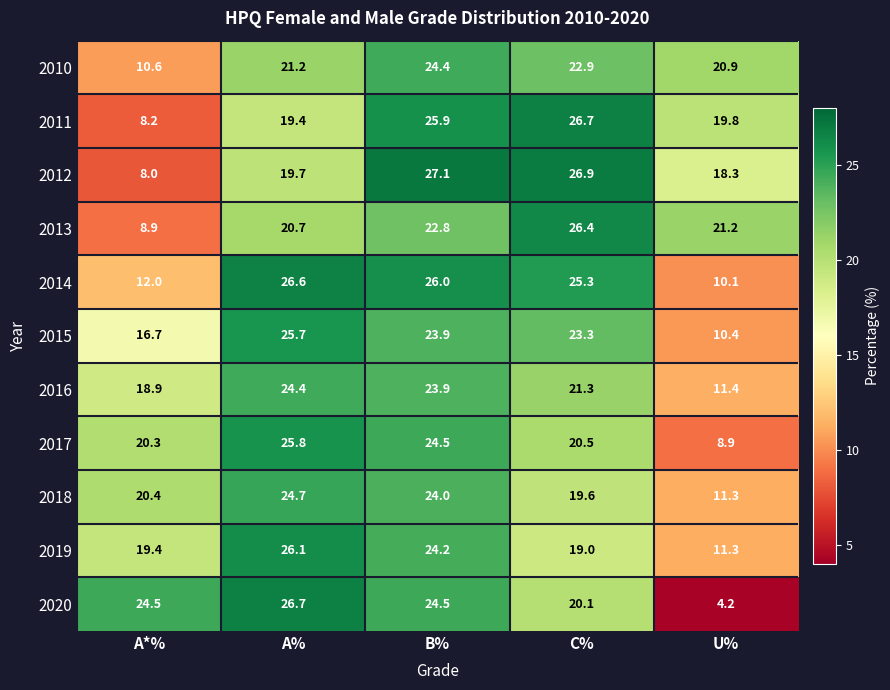

What is the highest value of the 2020 series?

26.7